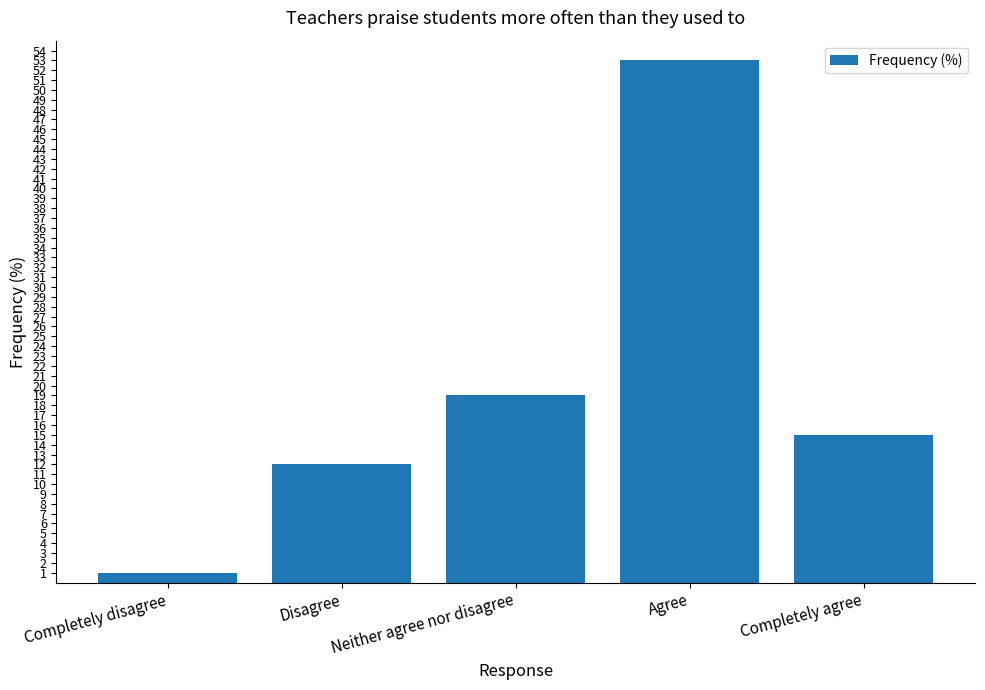

Which has a higher value, Agree or Completely disagree?

Agree